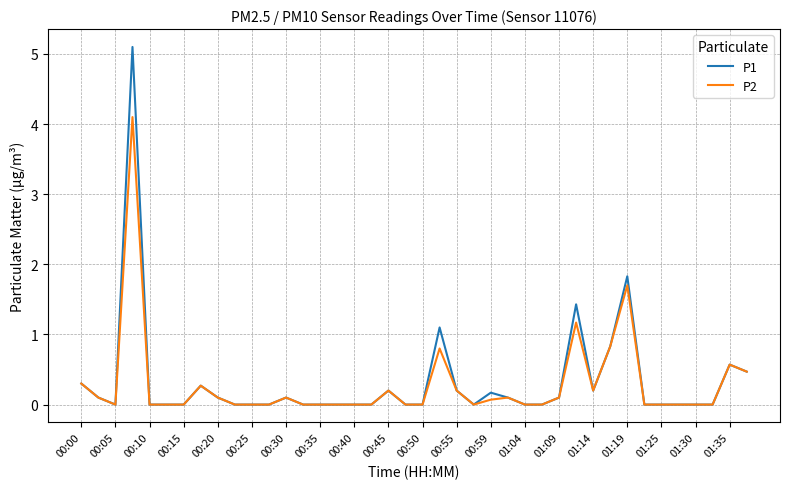

Reading right to left, extract all data points from this chart.

P1: 0.5	0.6	0.0	0.0	0.0	0.0	0.0	1.8	0.8	0.2	1.4	0.1	0.0	0.0	0.1	0.2	0.0	0.2	1.1	0.0	0.0	0.2	0.0	0.0	0.0	0.0	0.0	0.1	0.0	0.0	0.0	0.1	0.3	0.0	0.0	0.0	5.1	0.0	0.1	0.3
P2: 0.5	0.6	0.0	0.0	0.0	0.0	0.0	1.7	0.8	0.2	1.2	0.1	0.0	0.0	0.1	0.1	0.0	0.2	0.8	0.0	0.0	0.2	0.0	0.0	0.0	0.0	0.0	0.1	0.0	0.0	0.0	0.1	0.3	0.0	0.0	0.0	4.1	0.0	0.1	0.3